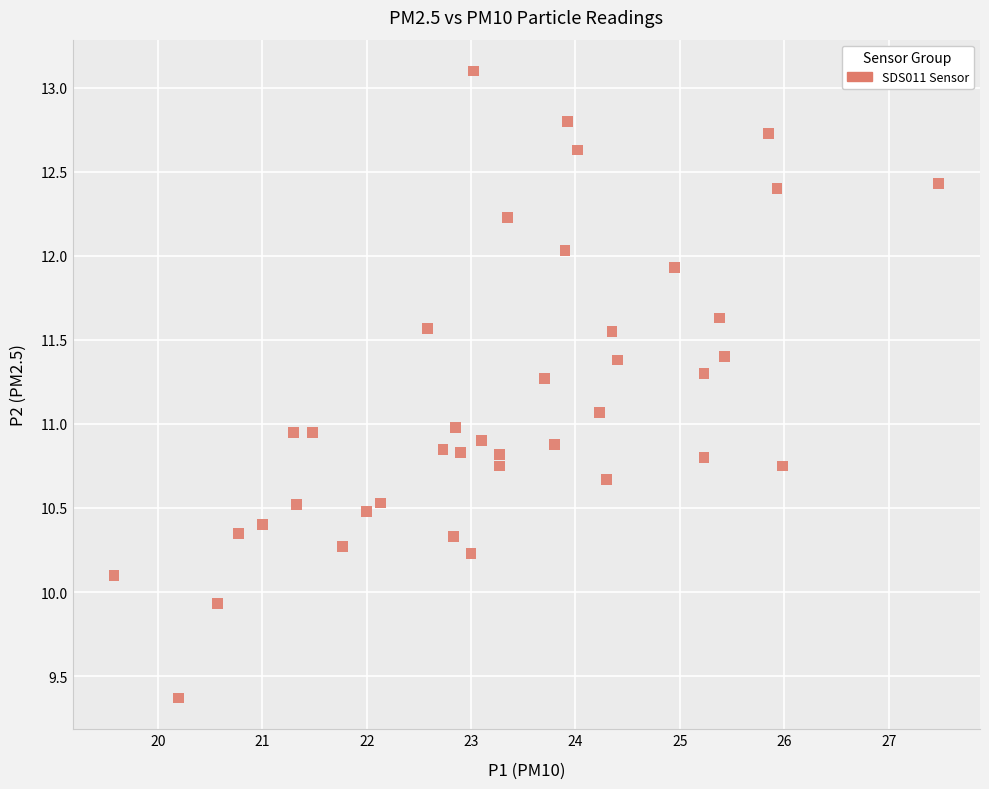

What is the range of Y values (max minus min)?

3.7